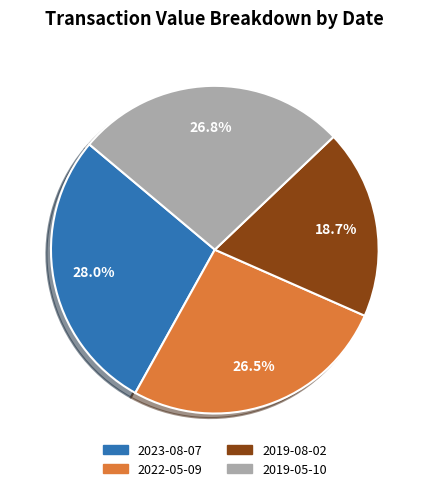

To the nearest percent, what portion does 2019-05-10 represent?

27%